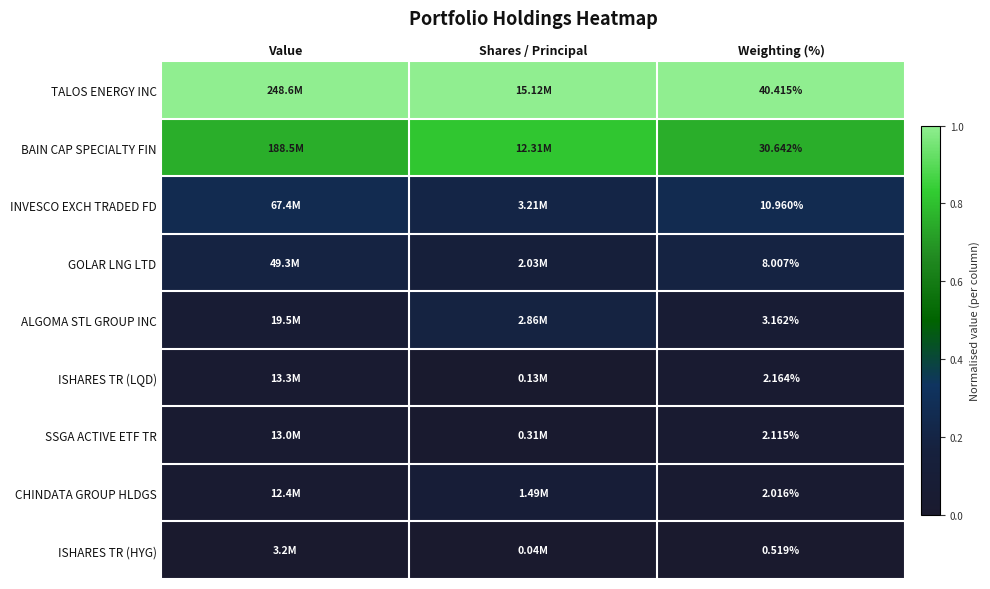

At Weighting (%), list the series in order from smallest to largest.

ISHARES TR (HYG), CHINDATA GROUP HLDGS, SSGA ACTIVE ETF TR, ISHARES TR (LQD), ALGOMA STL GROUP INC, GOLAR LNG LTD, INVESCO EXCH TRADED FD, BAIN CAP SPECIALTY FIN, TALOS ENERGY INC